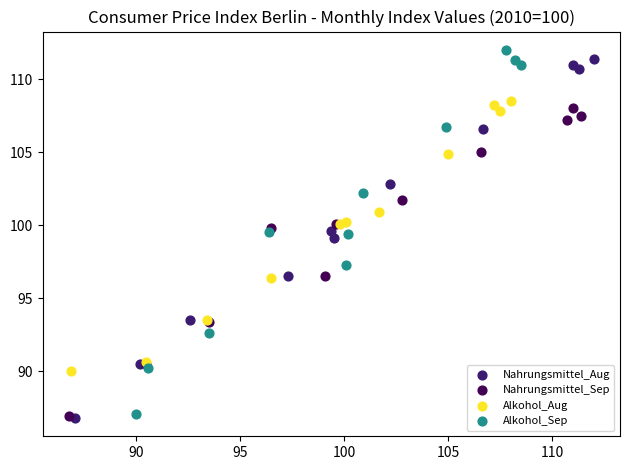

What are all the series names shown in the legend?

Nahrungsmittel_Aug, Nahrungsmittel_Sep, Alkohol_Aug, Alkohol_Sep